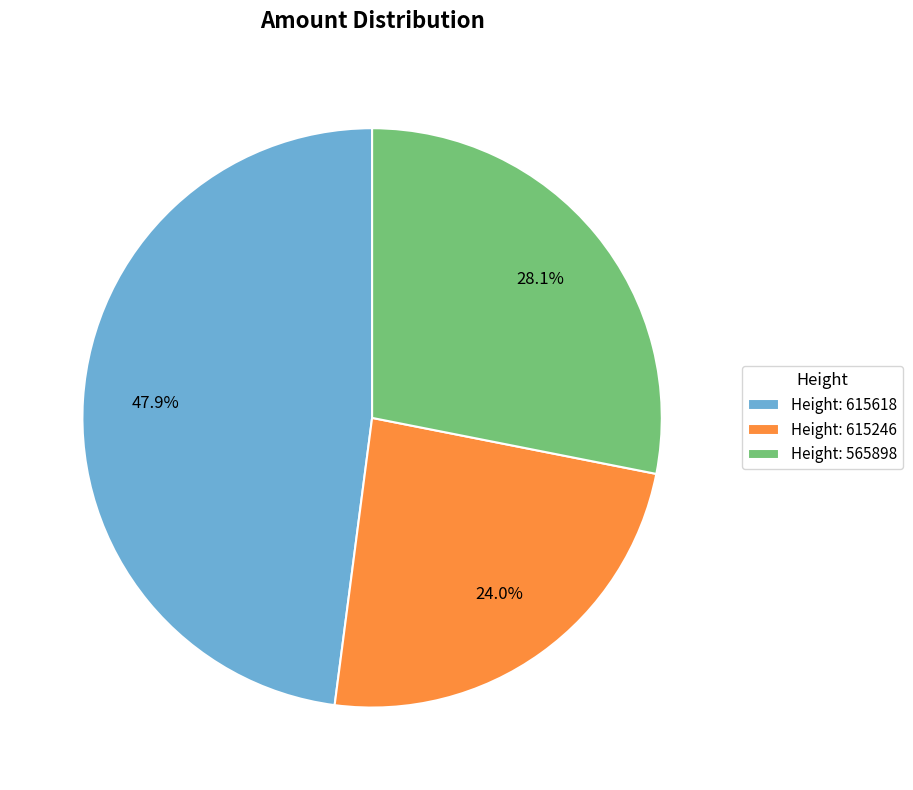

What is the largest slice in the pie chart?

Height: 615618